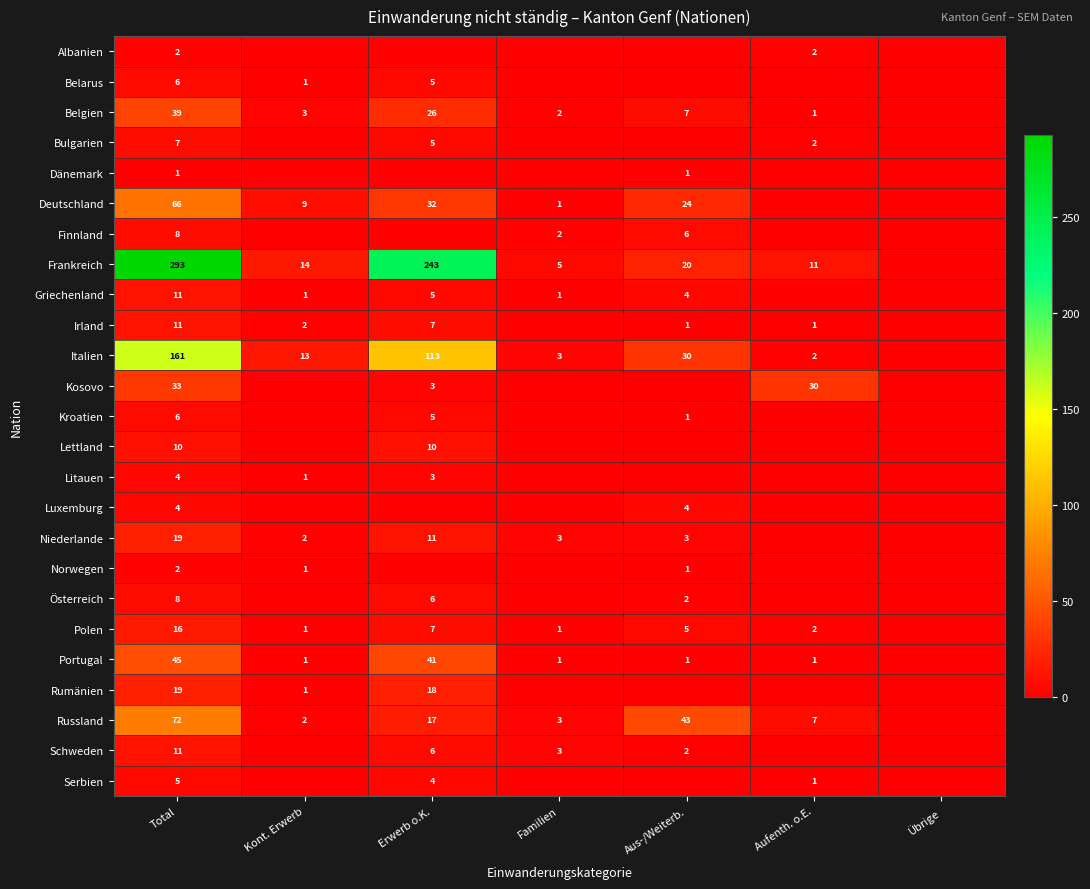

True or false: Belgien has a value of 1 at Aufenth. o.E..

True